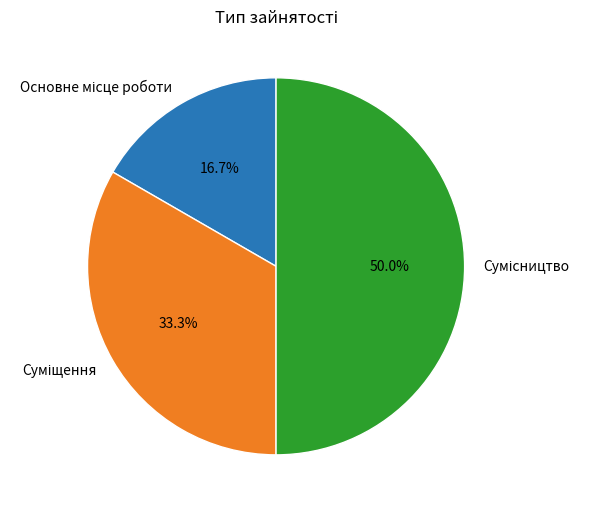

Rank the categories by value from highest to lowest.

Сумісництво, Суміщення, Основне місце роботи